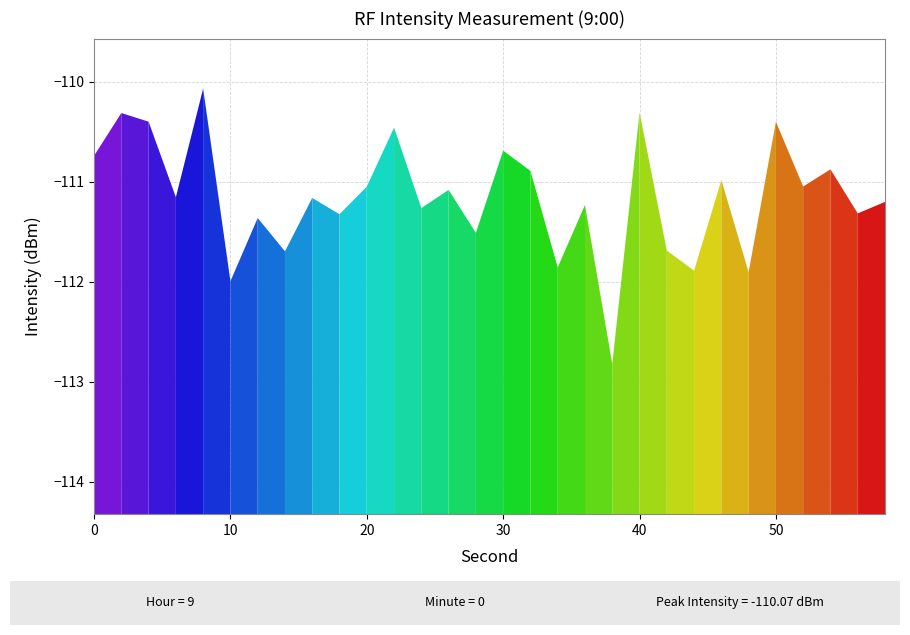

What is the difference between the maximum and minimum values?

2.8